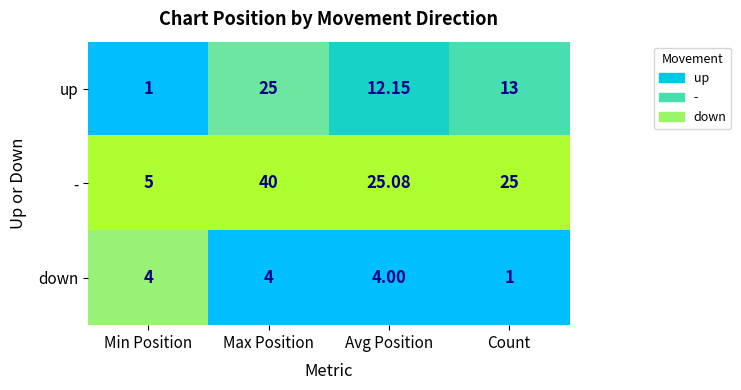

Which series changed the most between Min Position and Count?

-